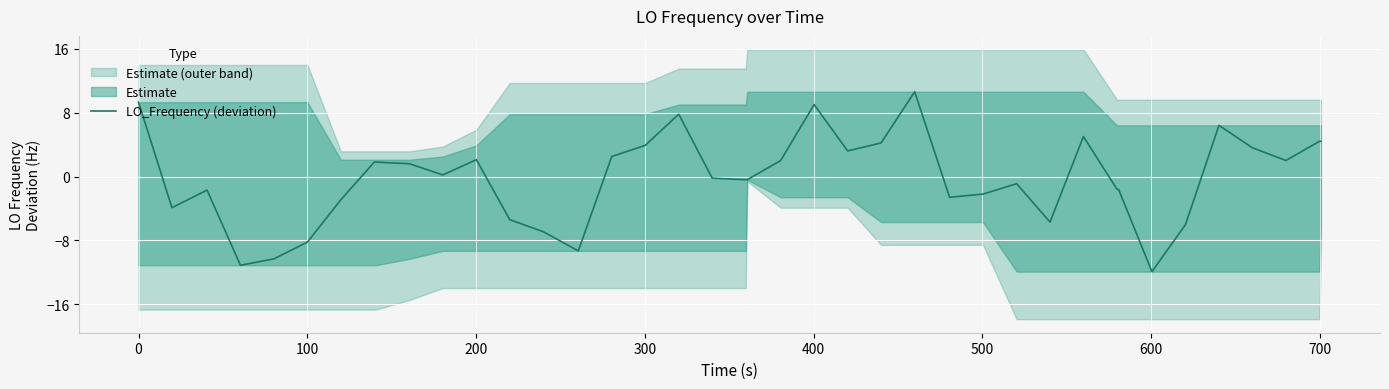

What is the lowest value of the LO_Frequency (deviation) series?

-11.9